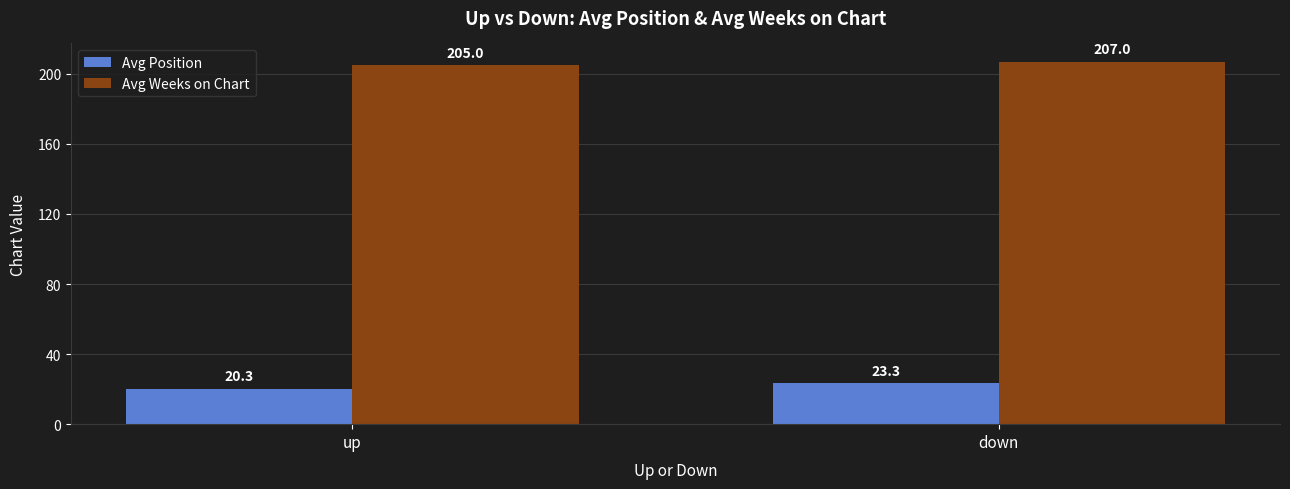

What is the label of the 1st bar from the right?

down